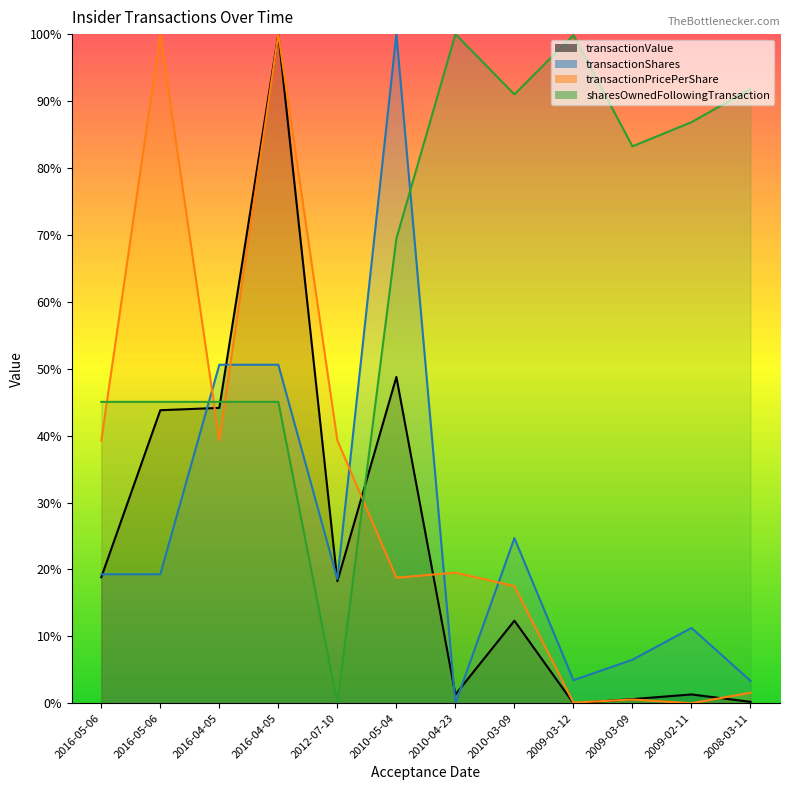

True or false: transactionValue and sharesOwnedFollowingTransaction intersect in this chart.

True